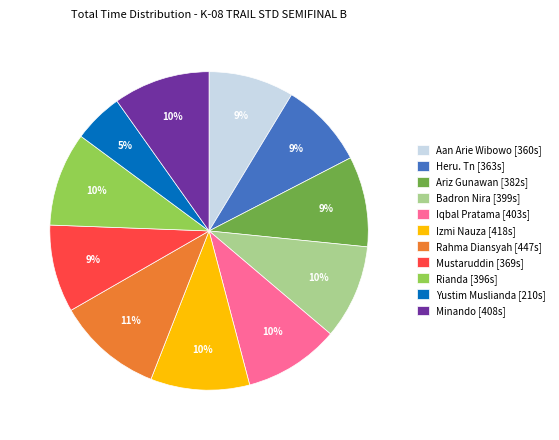

The Heru. Tn [363s] slice represents 9% of the pie. True or false?

True